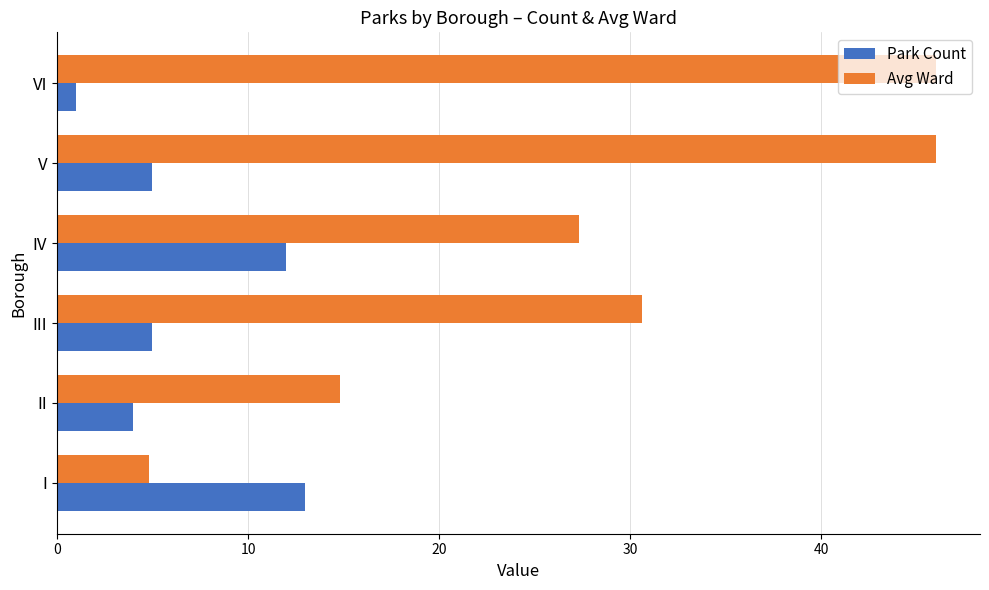

List the series in order of their overall mean, highest first.

Avg Ward, Park Count